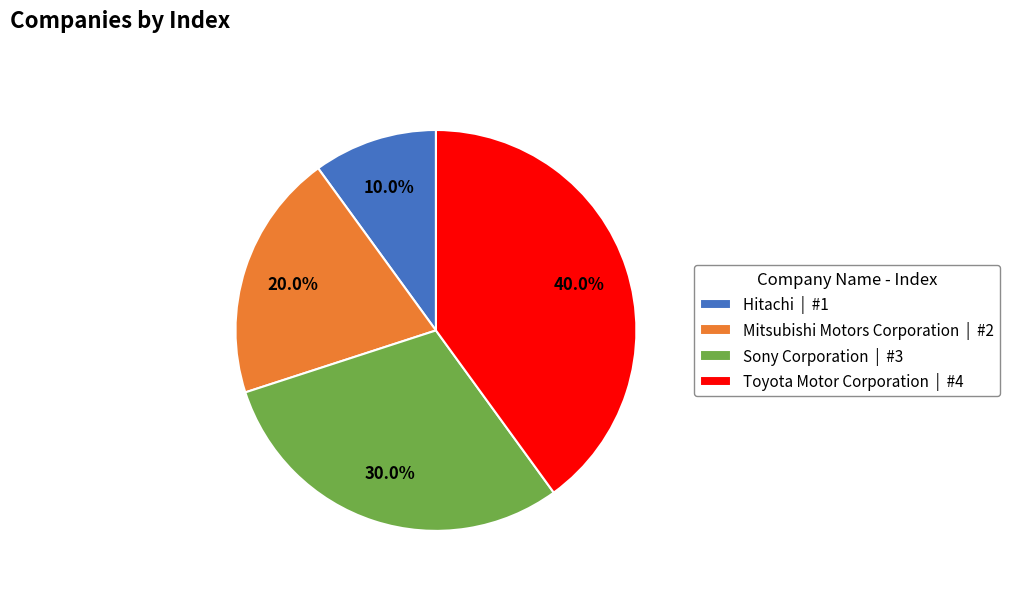

What is the smallest slice in the pie chart?

Hitachi